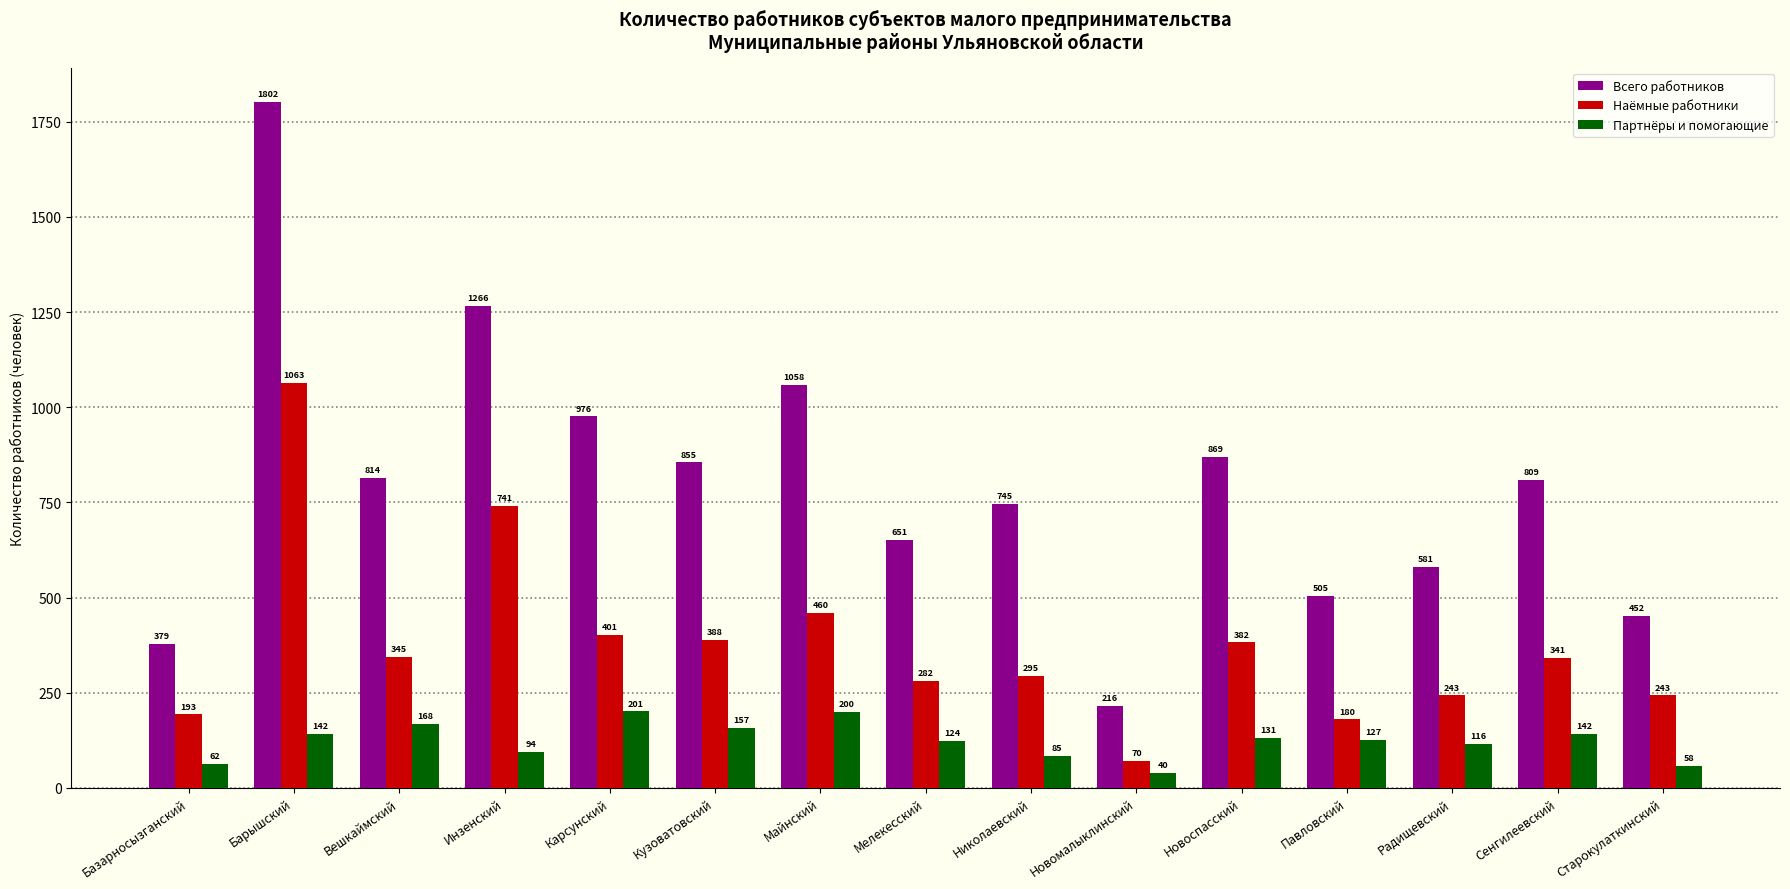

Count the number of categories in the chart.

15